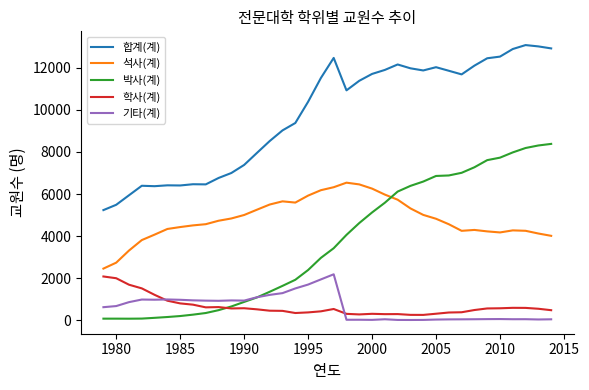

How many times do 박사(계) and 학사(계) cross each other?

1